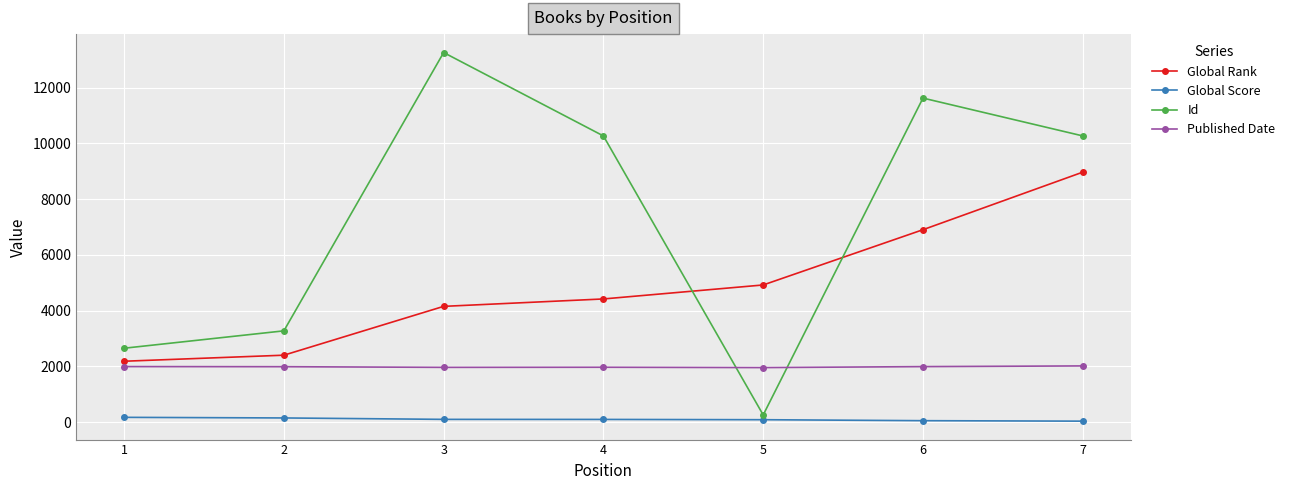

What is the smallest value displayed?

32